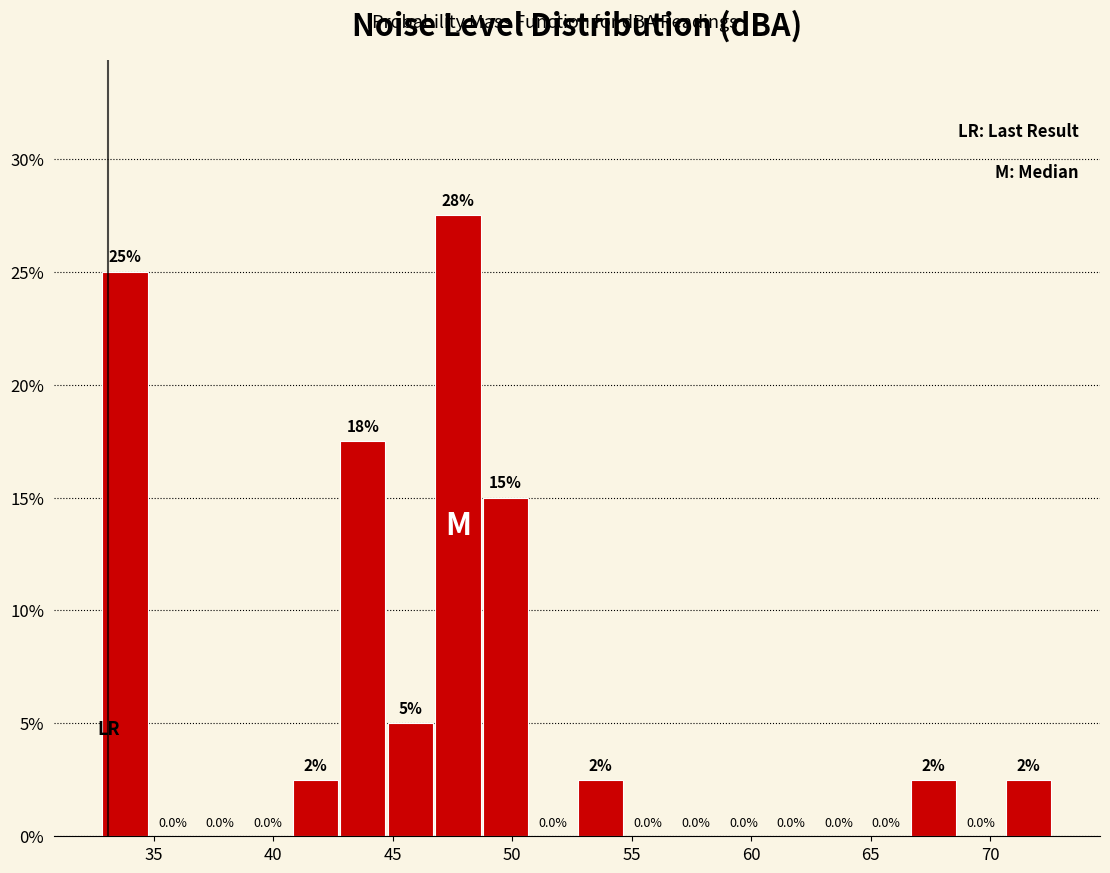

Read against the x-axis, roughly where is the centre of the tallest bar?

47.5